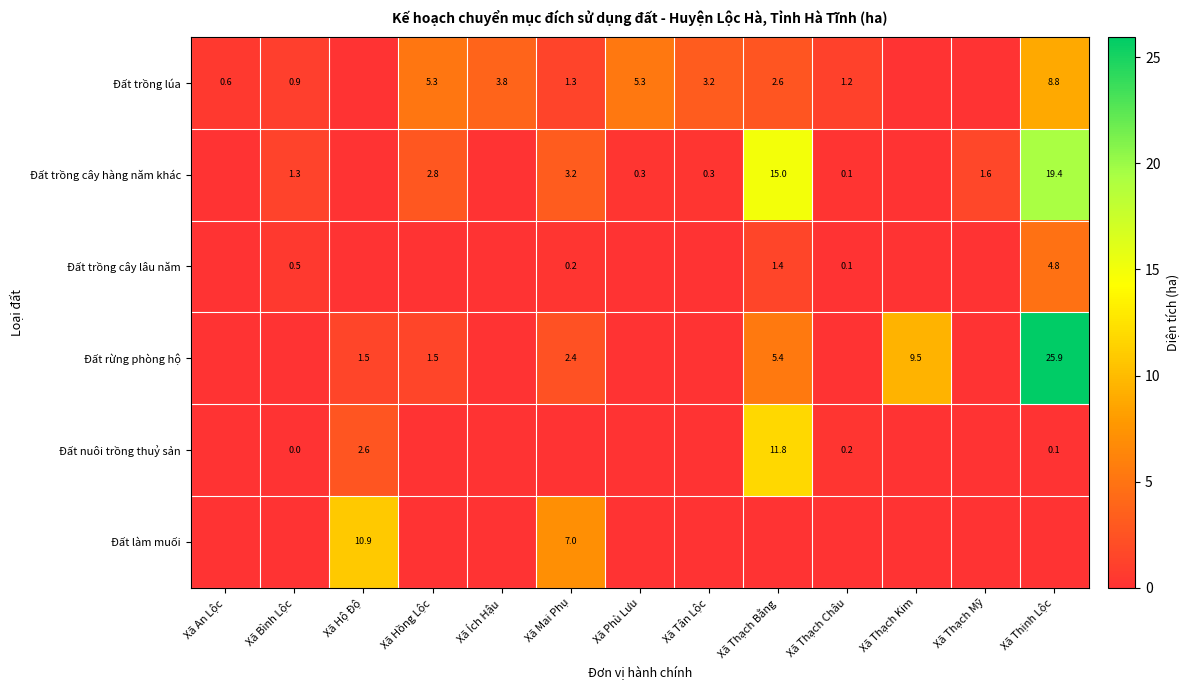

What is the total value across all series at Xã Phù Lưu?

5.6